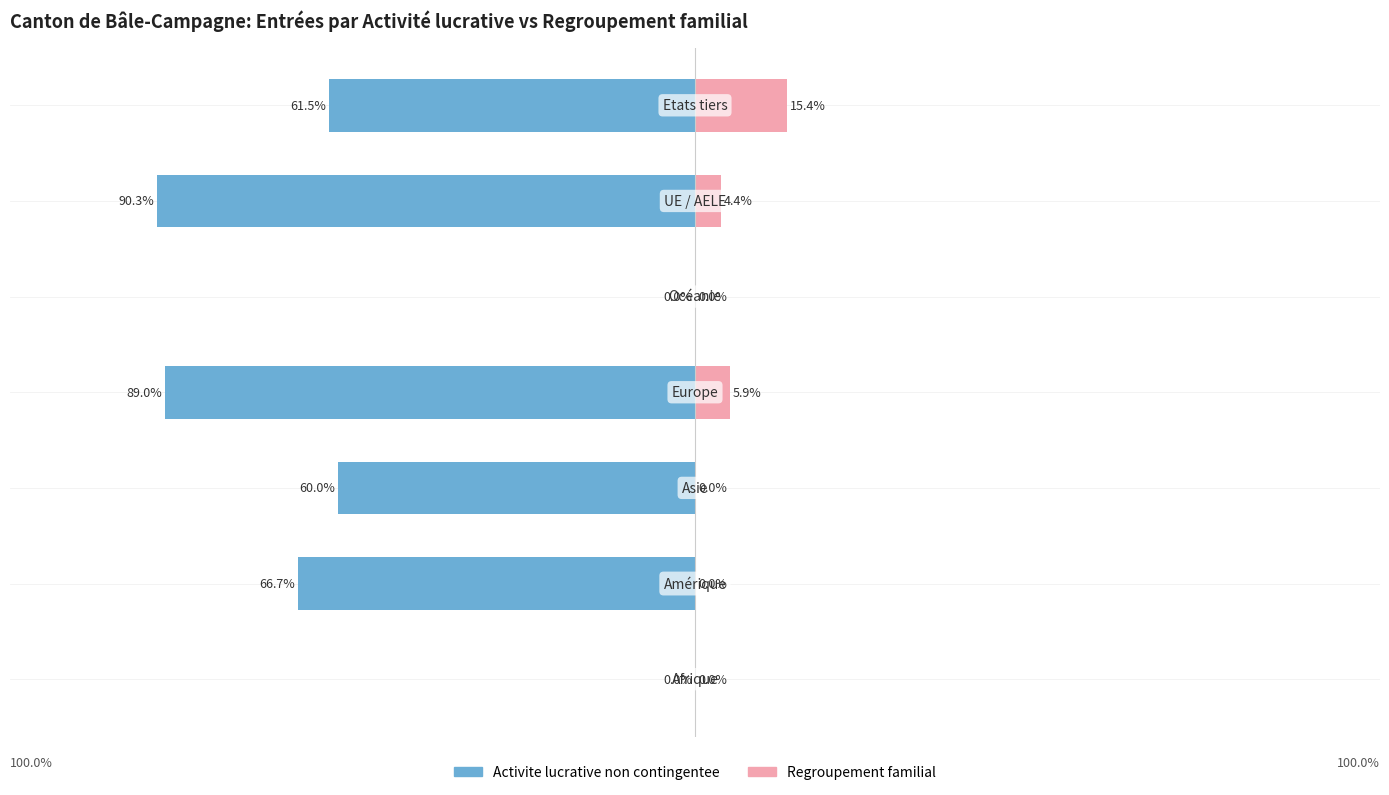

True or false: Regroupement familial has a value of 7.7 at 0.

False